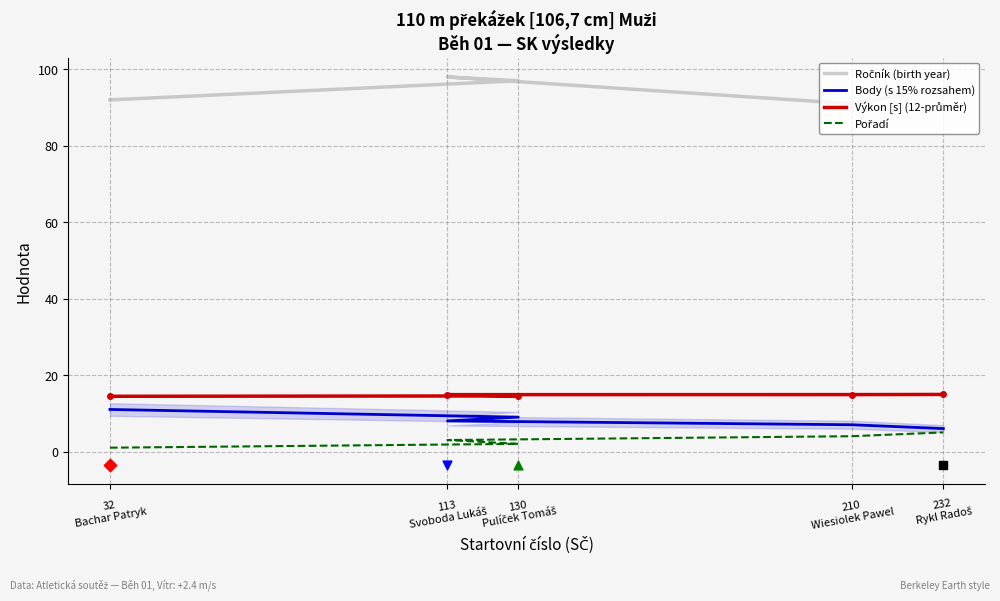

Which series has the largest total across all categories?

Ročník (birth year)